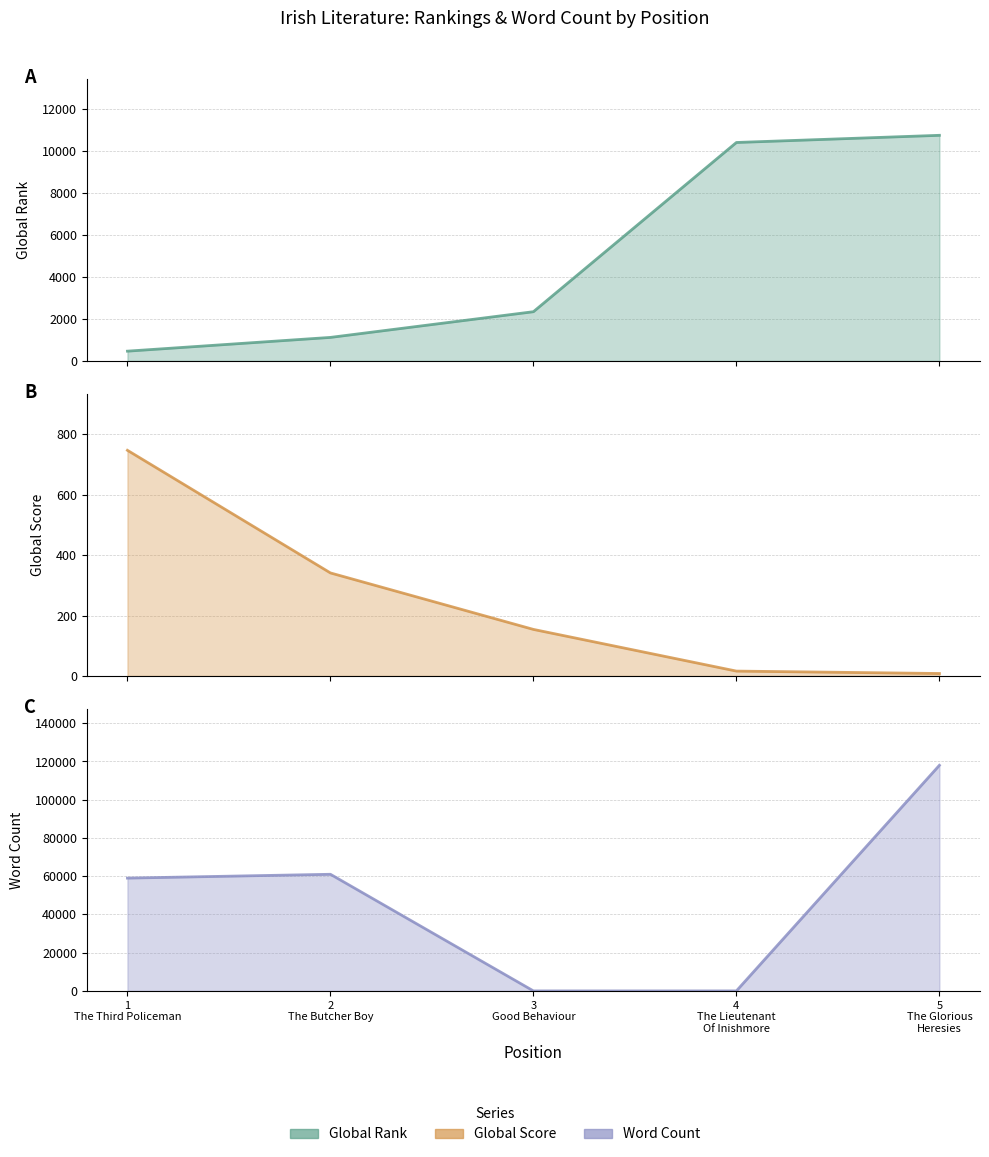

List the series in order of their peak value, lowest first.

Global Score (line), Global Rank (line), Word Count (line)